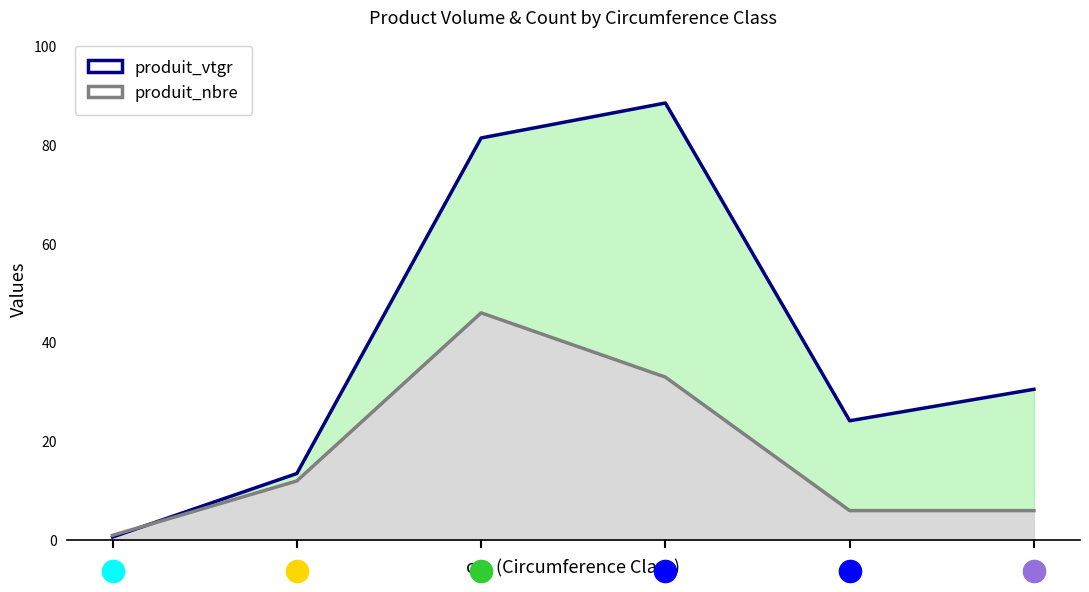

List the series in order of their peak value, highest first.

produit_vtgr (line), produit_nbre (line)